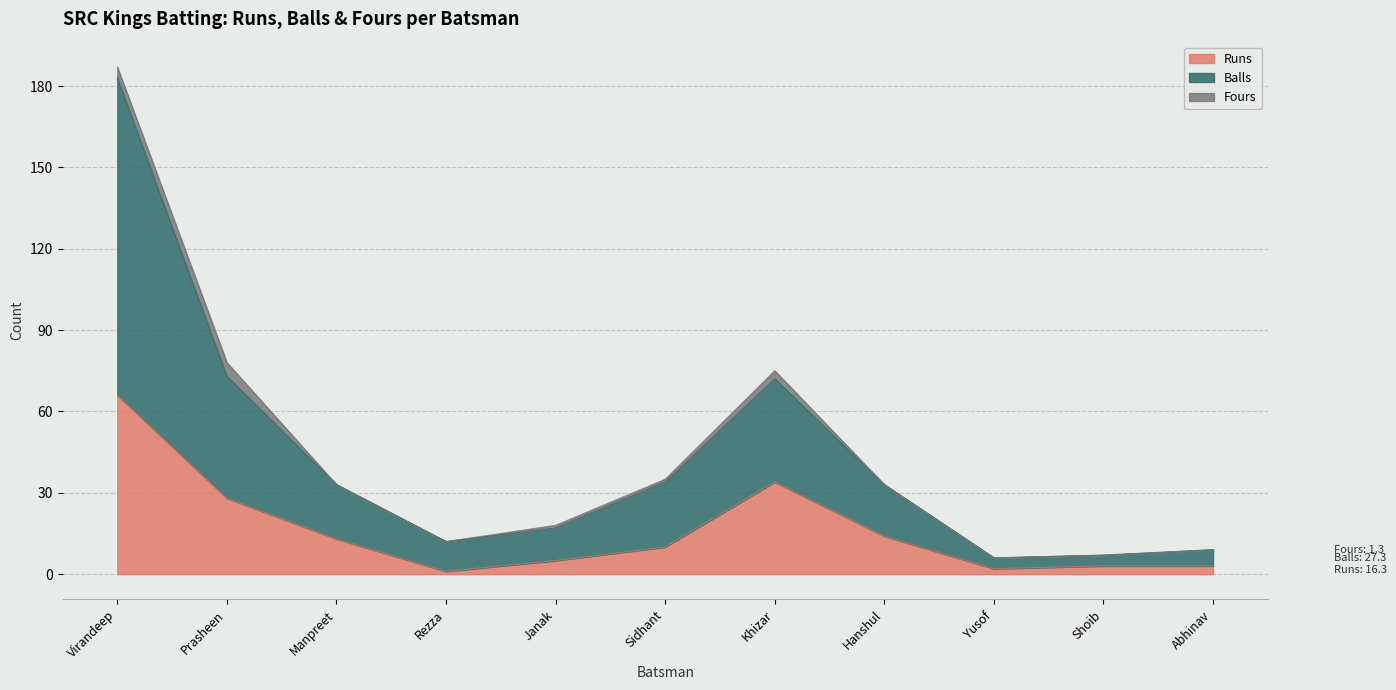

How many interior local valleys does the Runs series have?

2